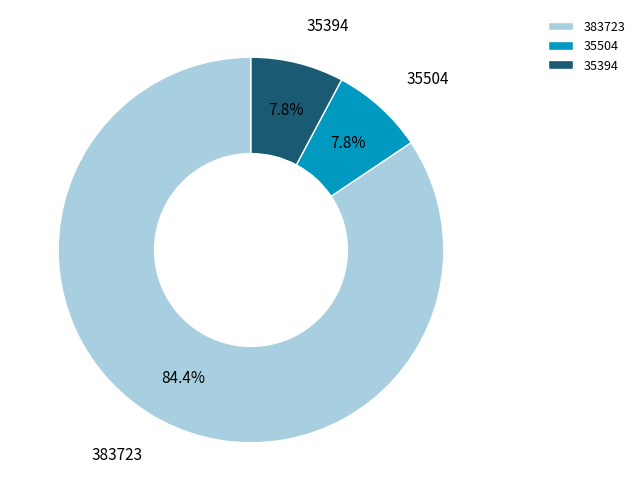

To the nearest percent, what portion does 35504 represent?

8%